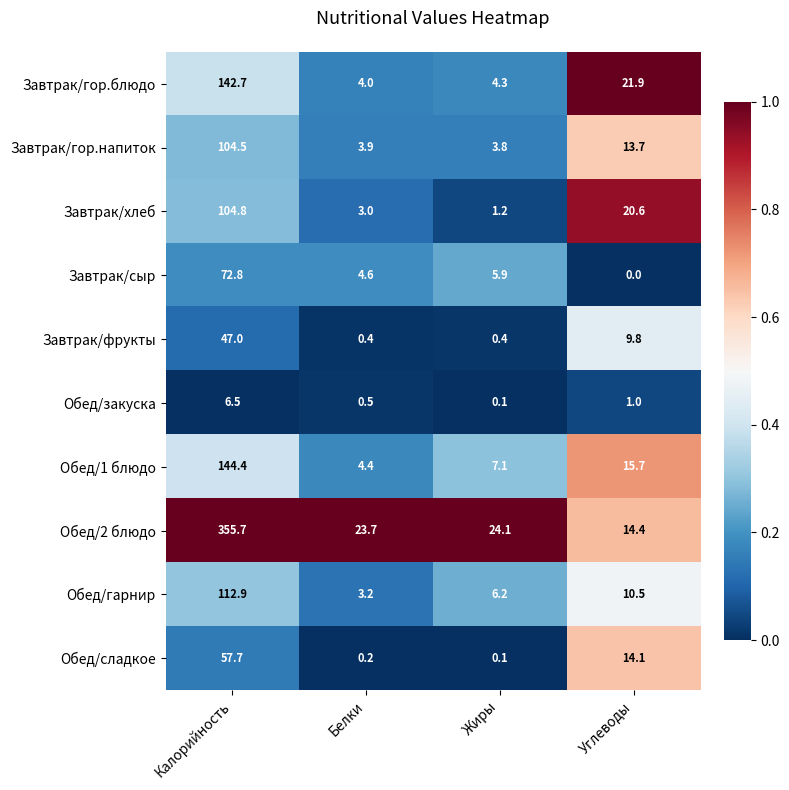

What is the total value across all series at Углеводы?

121.7